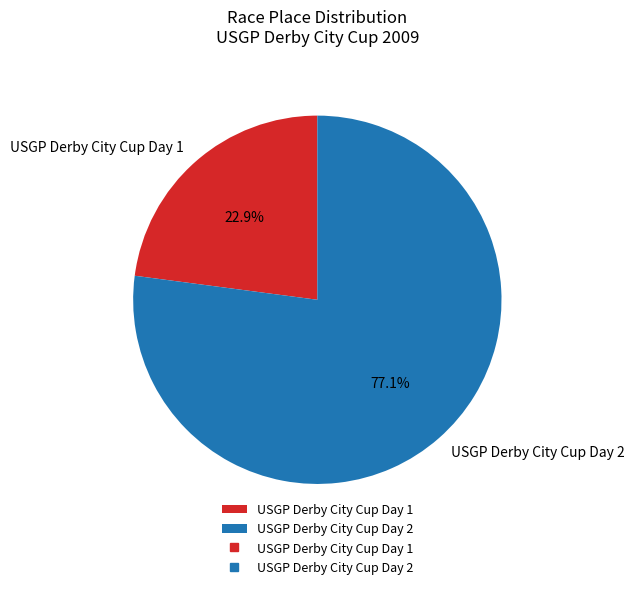

Do USGP Derby City Cup Day 1 and USGP Derby City Cup Day 2 together represent more than half of the pie?

Yes